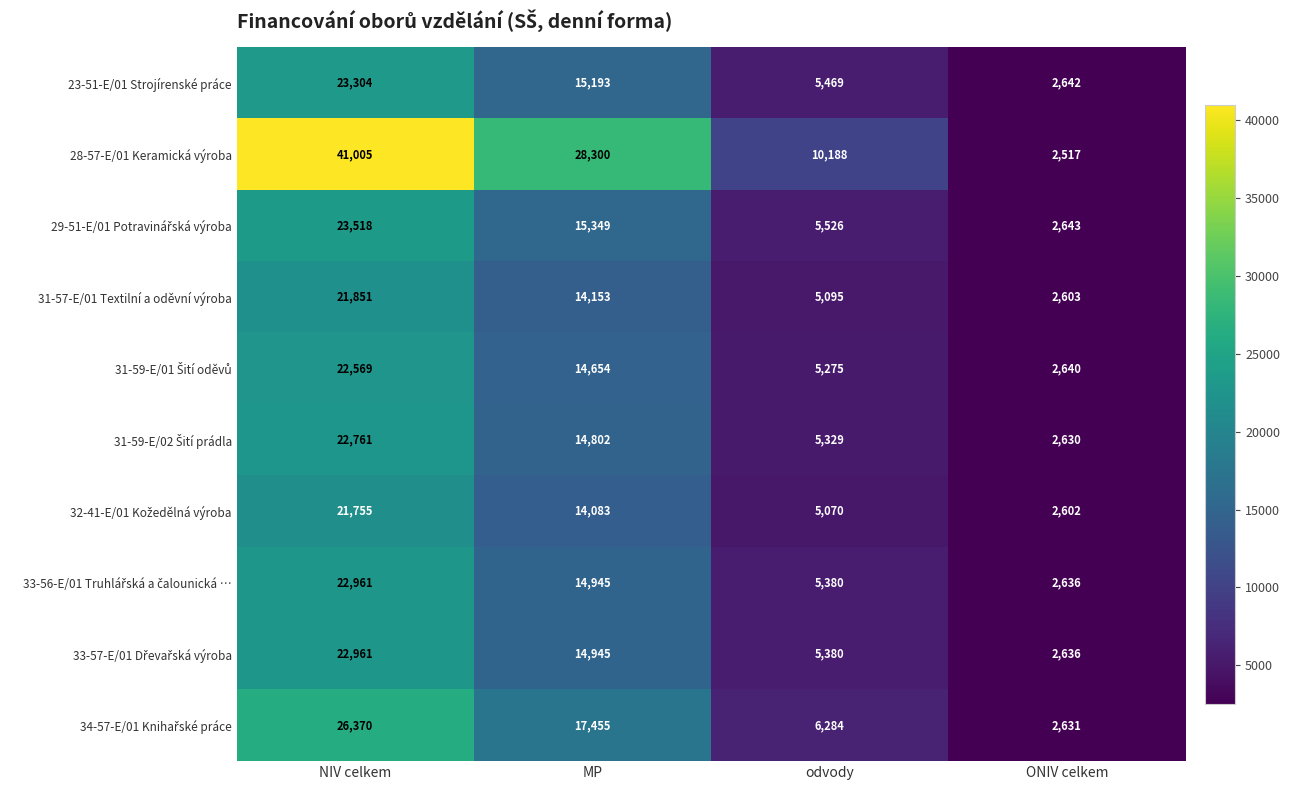

What is the difference between the maximum and minimum values in the 31-57-E/01 Textilní a oděvní výroba series?

19248